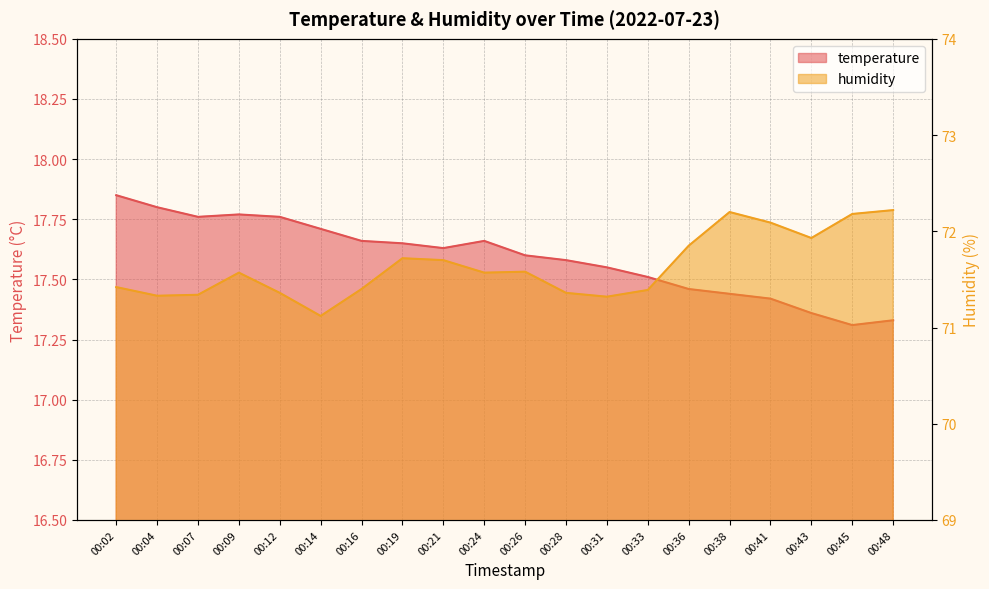

True or false: temperature has more than 2 interior local peaks.

False